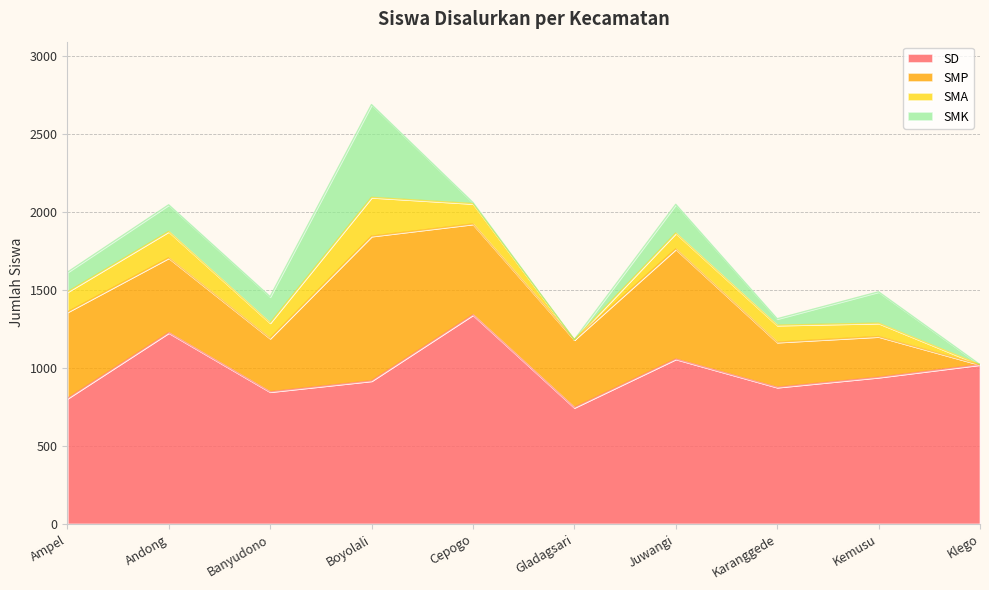

Rank the series at Klego from highest to lowest value.

SD, SMP, SMA, SMK